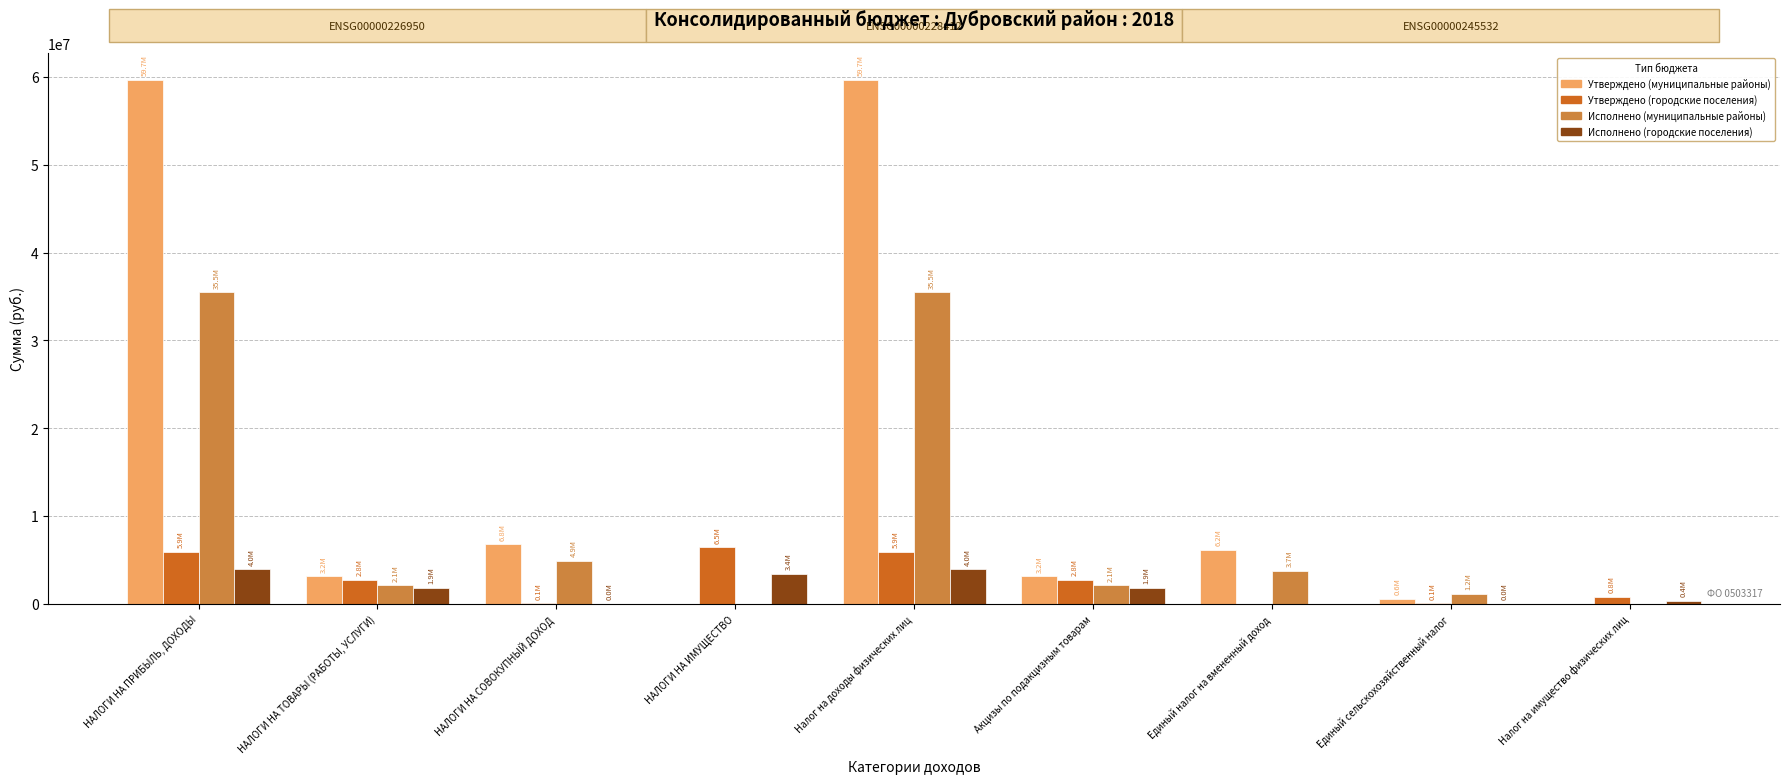

What are all the series names shown in the legend?

Утверждено (муниципальные районы), Утверждено (городские поселения), Исполнено (муниципальные районы), Исполнено (городские поселения)